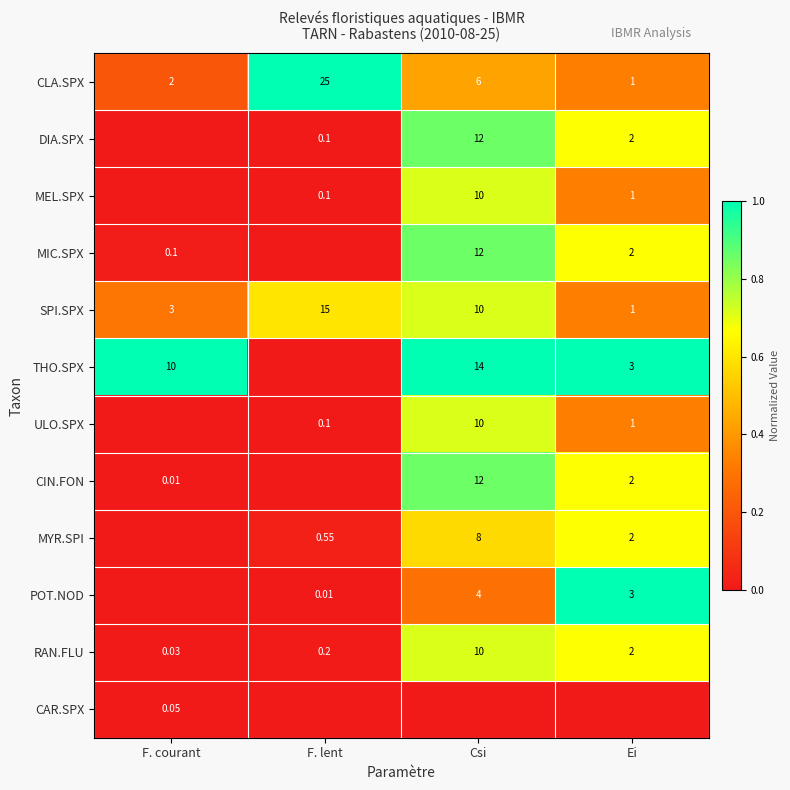

Which has a higher value, Ei or F. lent?

F. lent